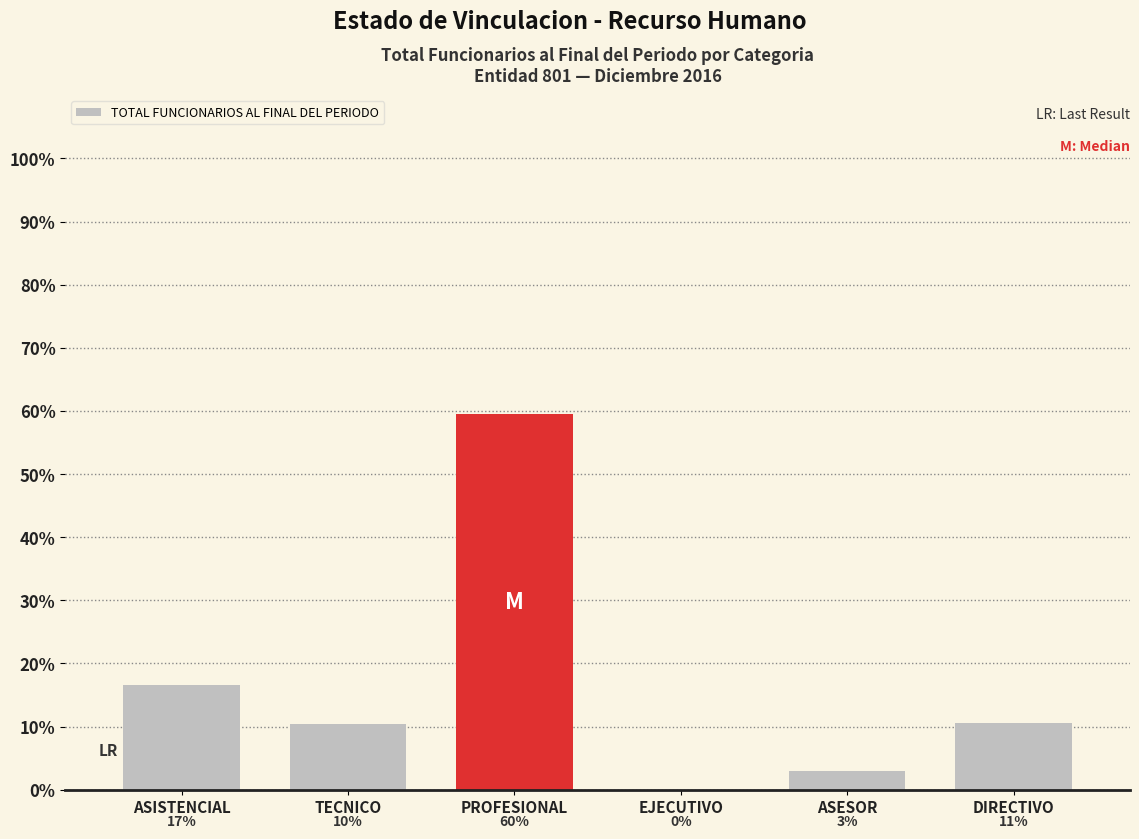

Which category has the highest value across all series?

PROFESIONAL